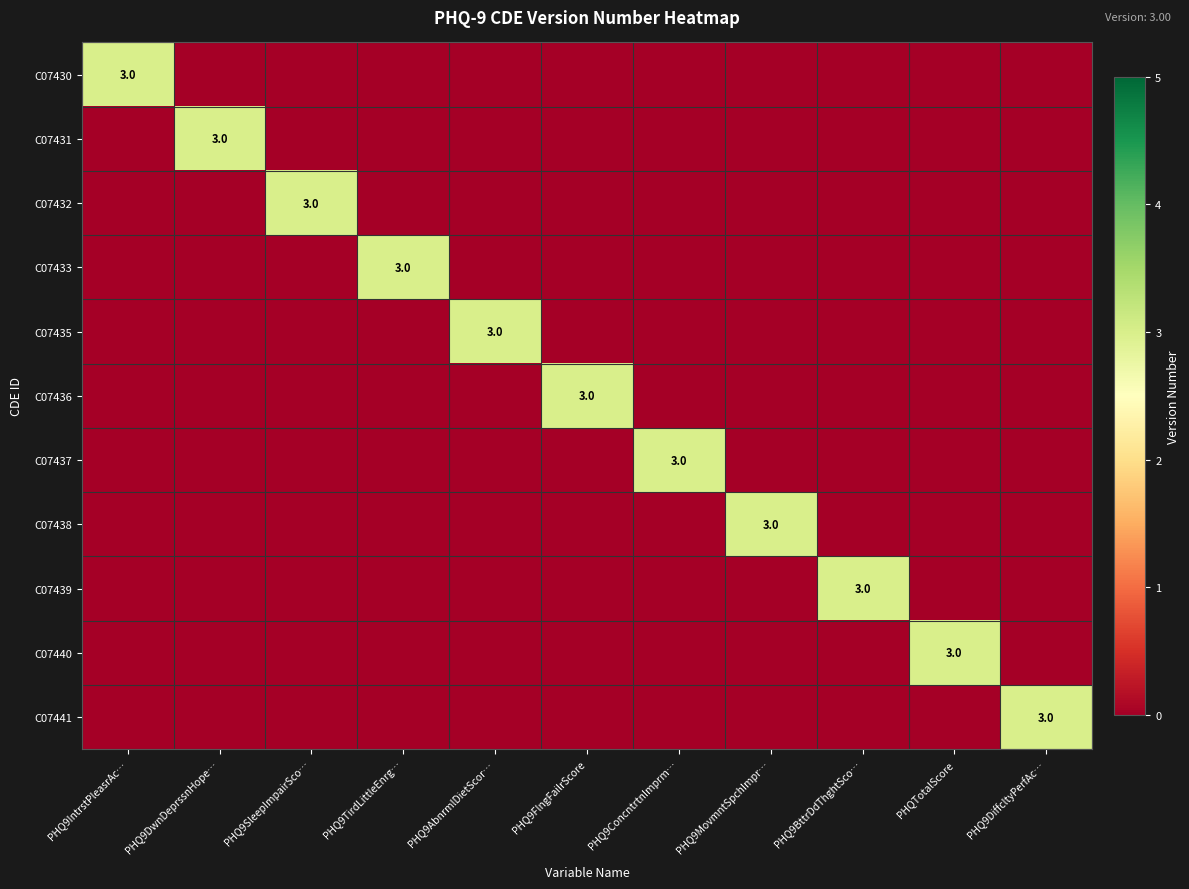

Which series has the largest total across all categories?

C07430